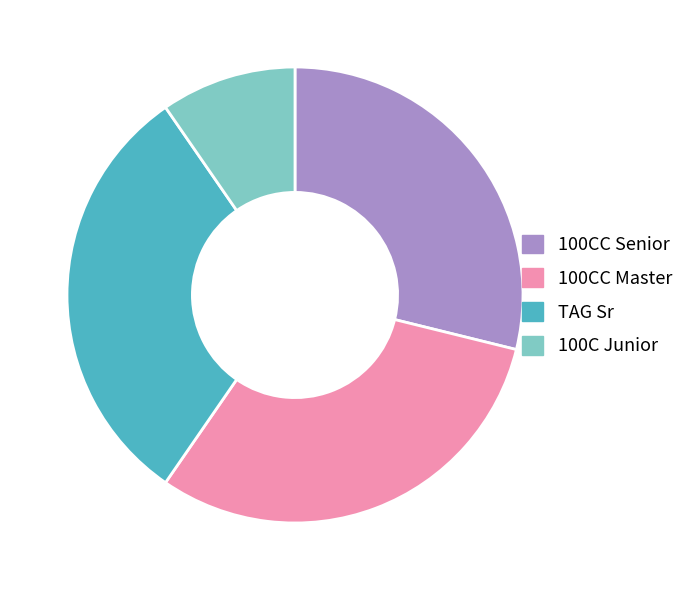

Approximately how many times larger is the value at 100C Junior compared to 100CC Senior?

0.3